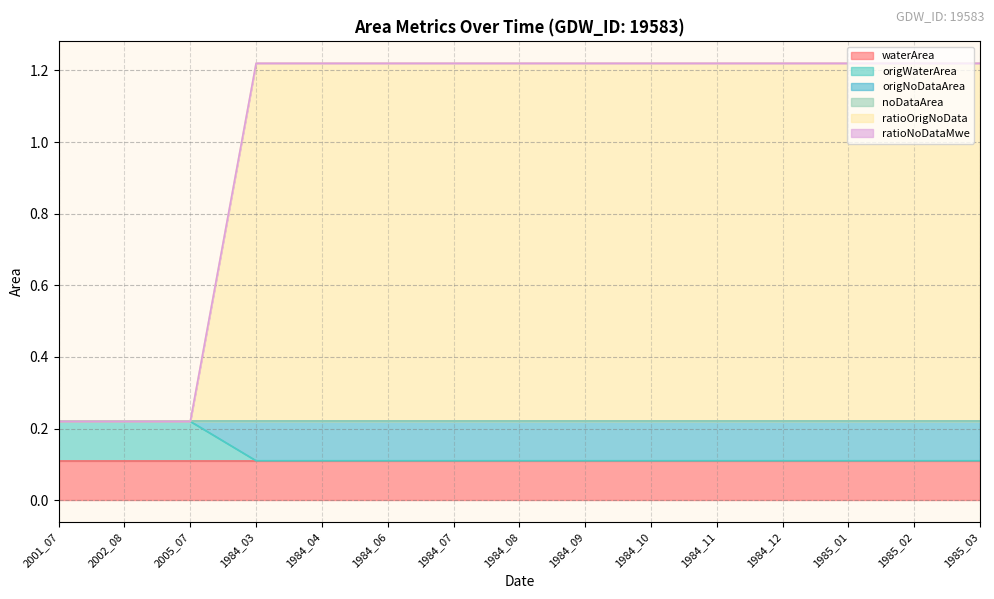

True or false: ratioOrigNoData and origNoDataArea cross at least once.

False